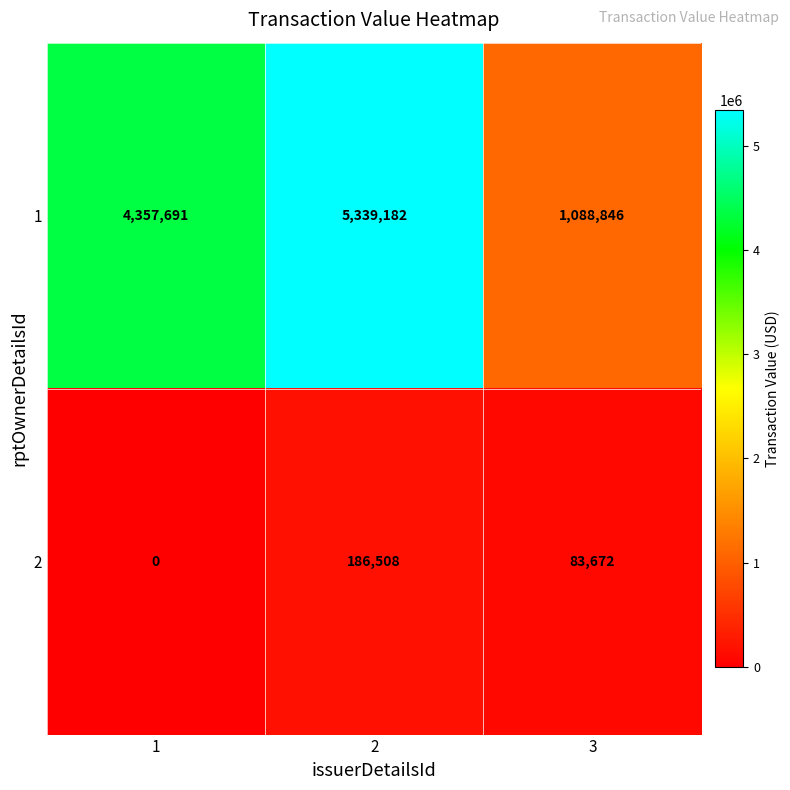

At how many categories does at least one series exceed 4502011?

1